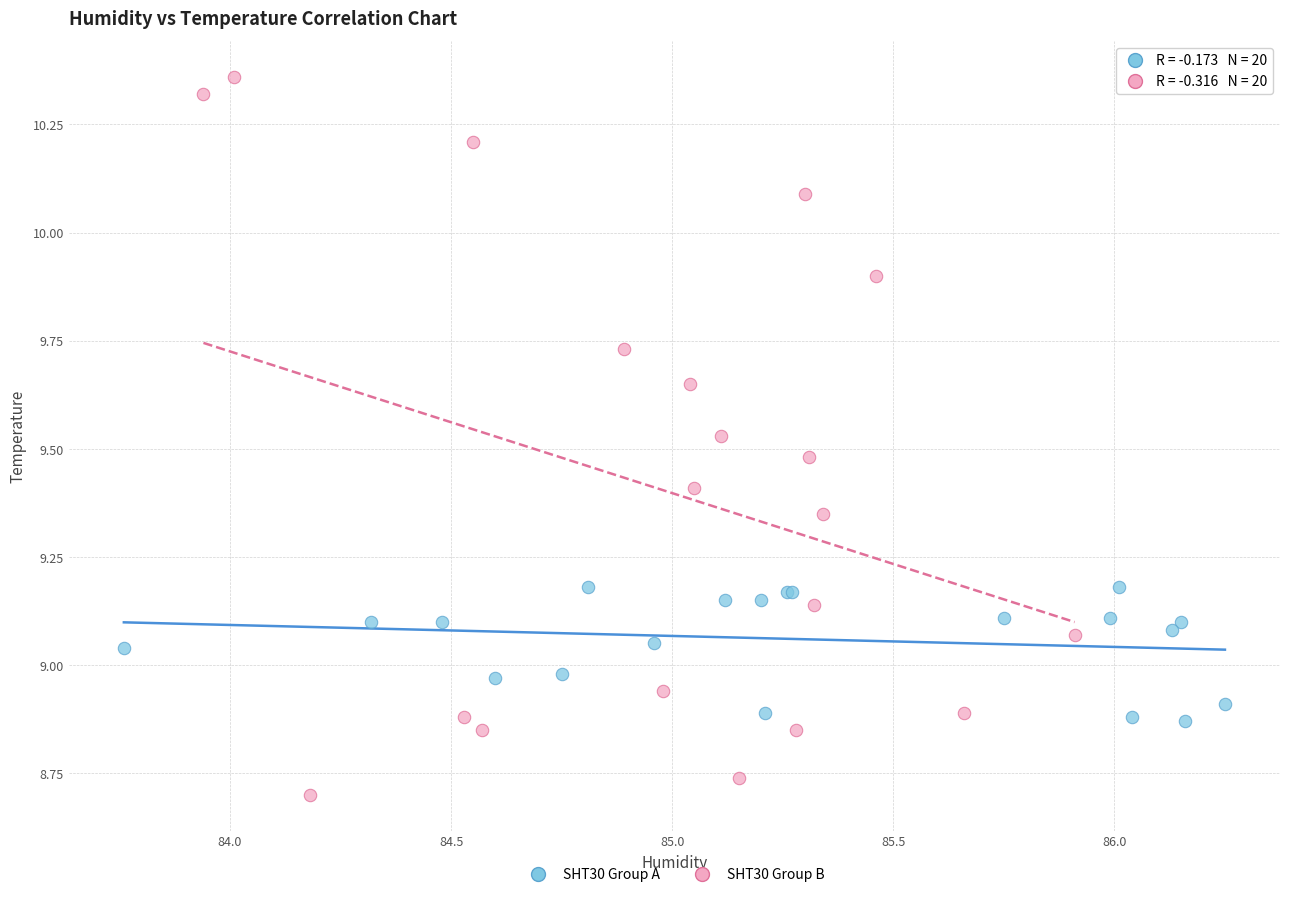

Which series reaches the minimum Y coordinate?

SHT30 Group B